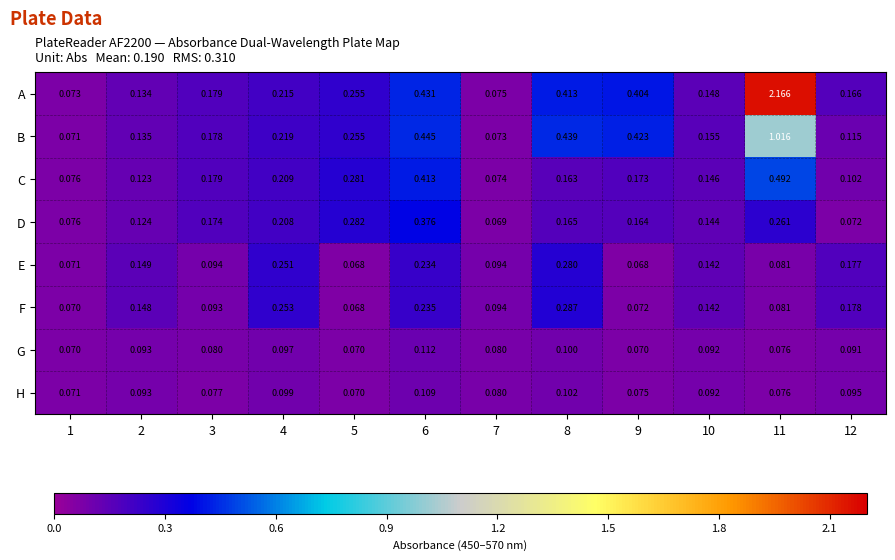

Which series has the widest spread of values?

A